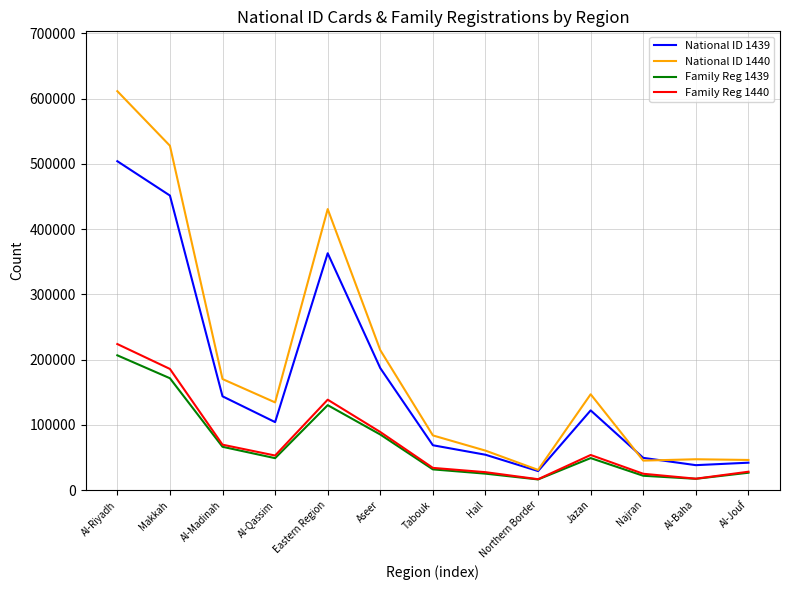

Does the chart display data point markers on the line(s)?

No